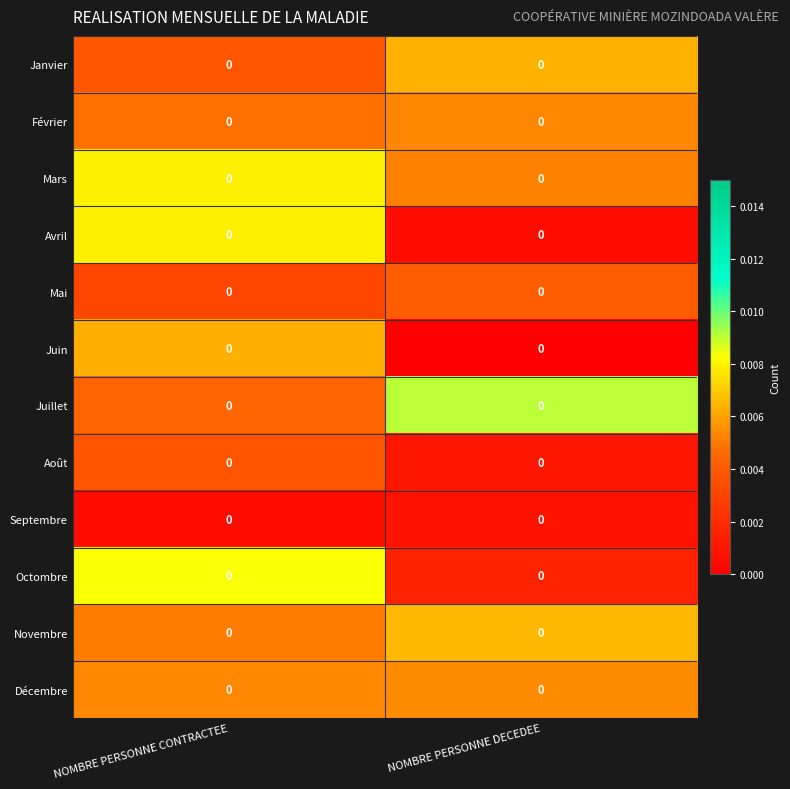

At which category does the chart reach its peak across all series?

NOMBRE PERSONNE DECEDEE